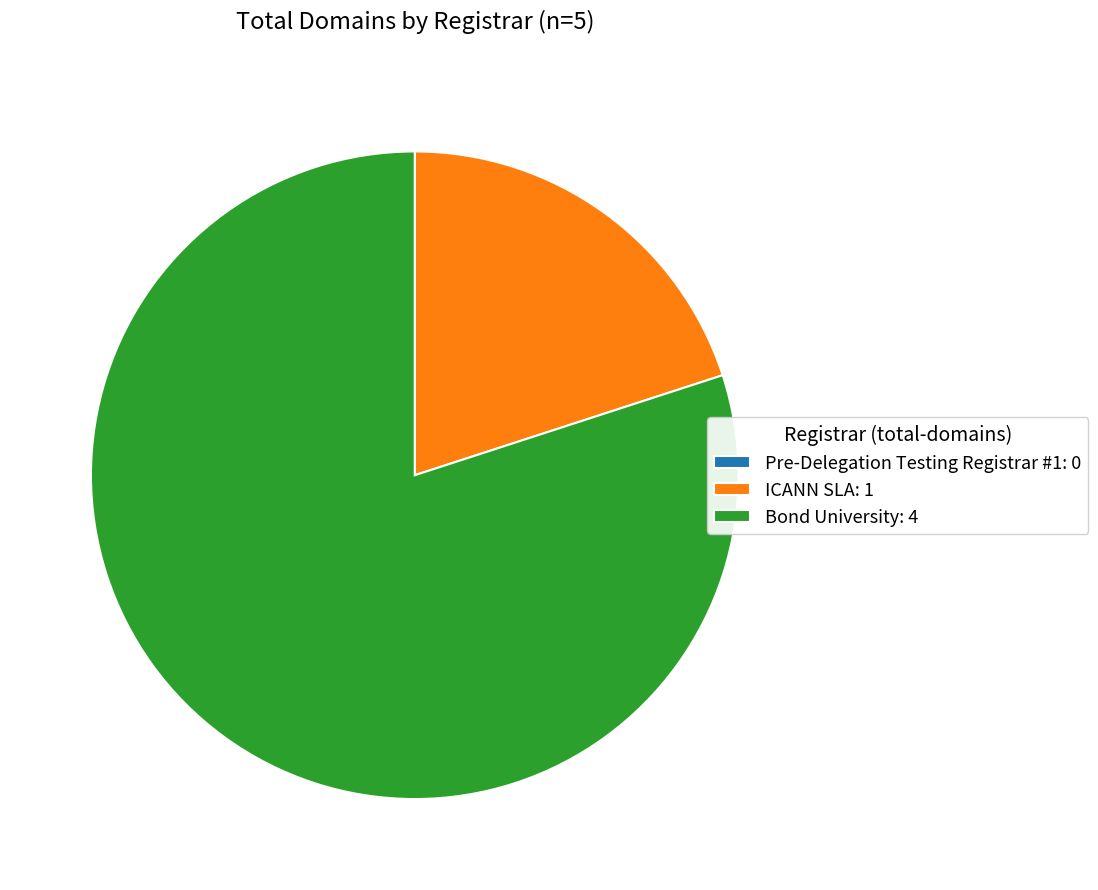

Do Bond University and ICANN SLA together represent more than half of the pie?

Yes